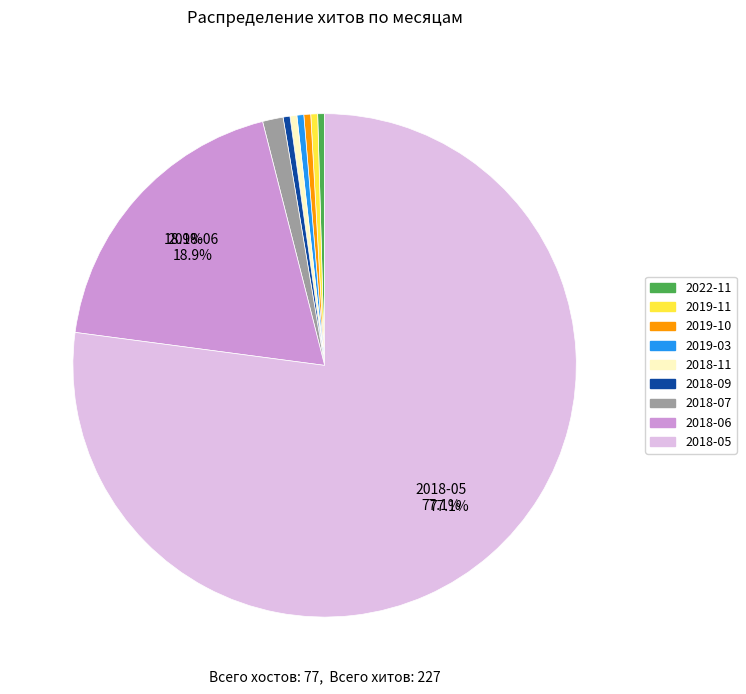

Combined, do 2018-07 and 2018-05 account for over 50%?

Yes